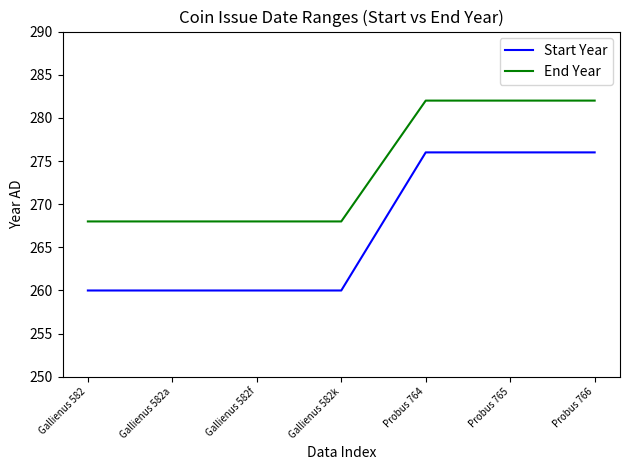

What position from the right is Gallienus 582f?

5